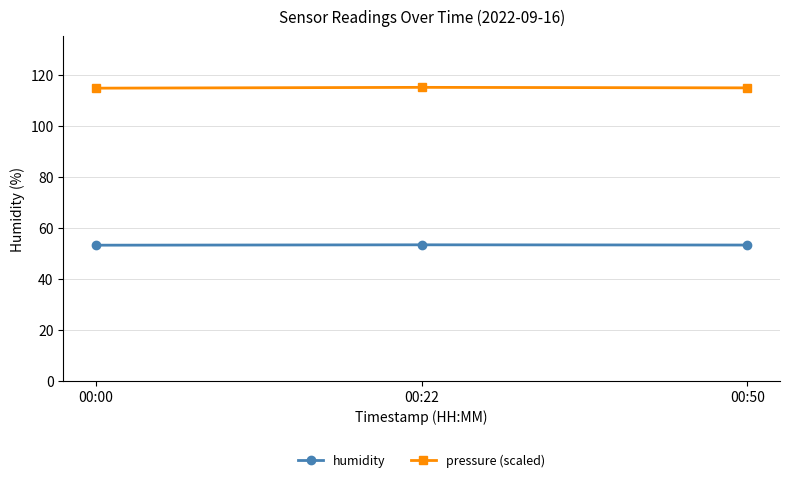

What is the sum of all humidity values?

159.8